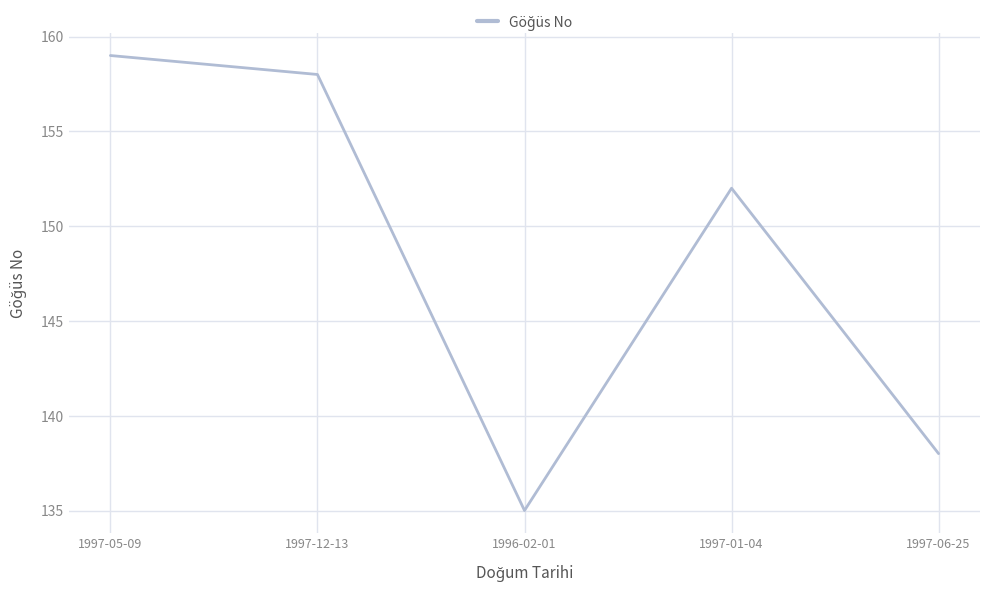

What is the change in value from 1997-05-09 to 1997-12-13?

-1